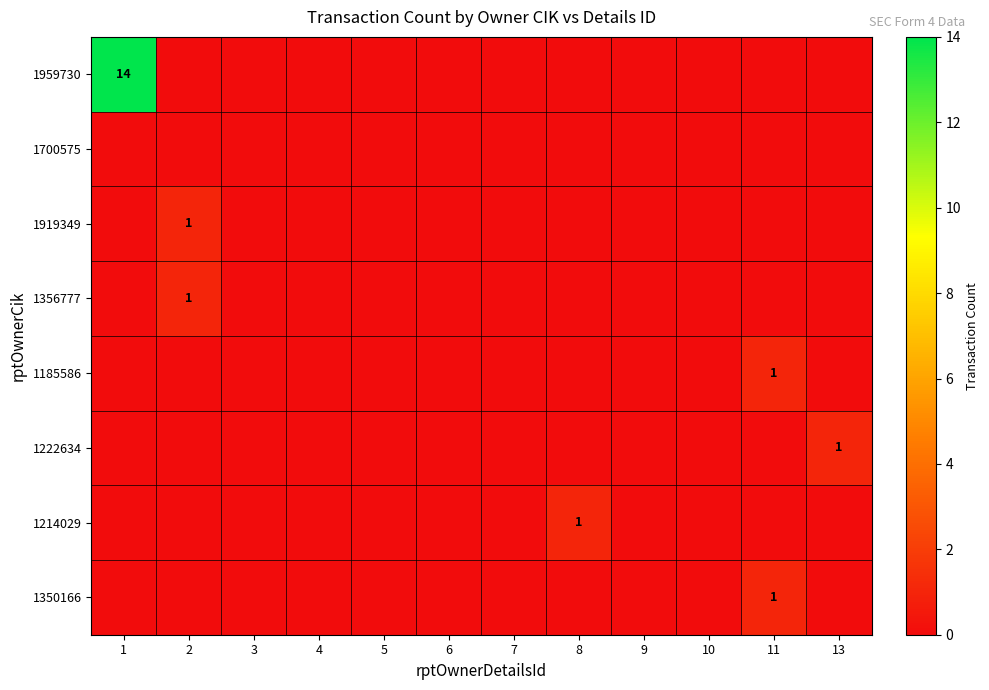

Which has a higher value, 4 or 9?

4